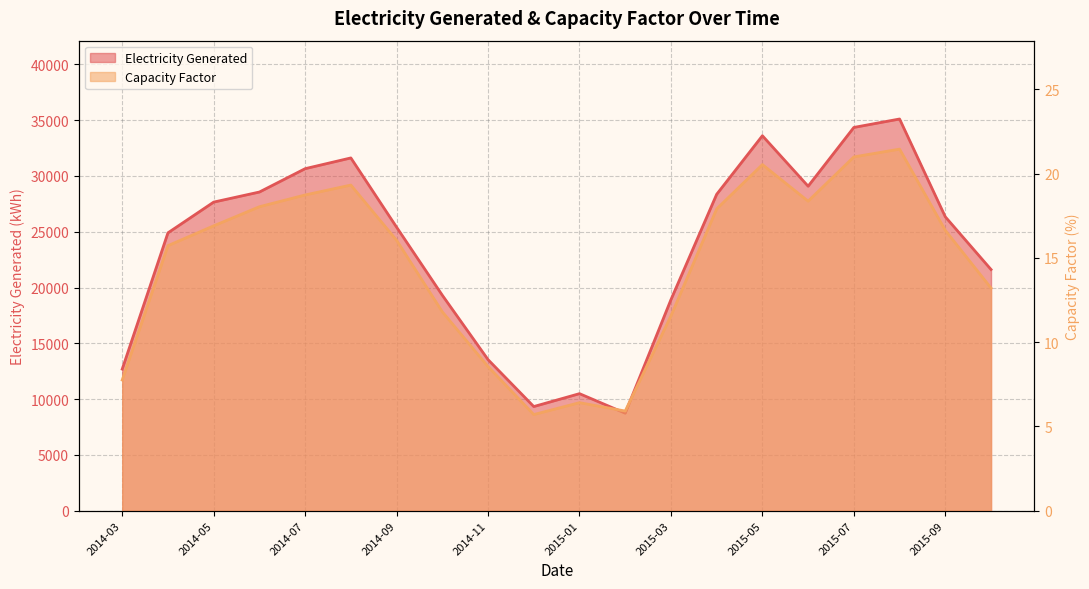

How many interior local peaks does the Electricity Generated series have?

4